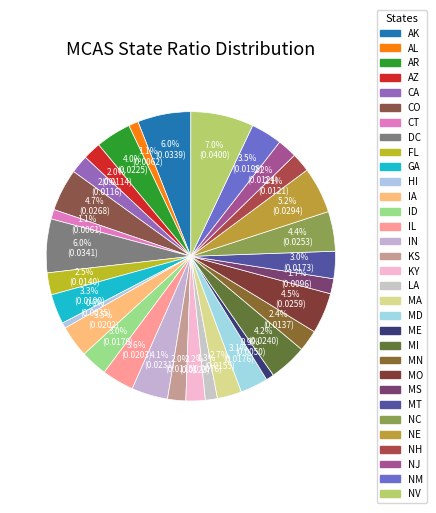

Is there any slice that represents more than half of the pie?

No